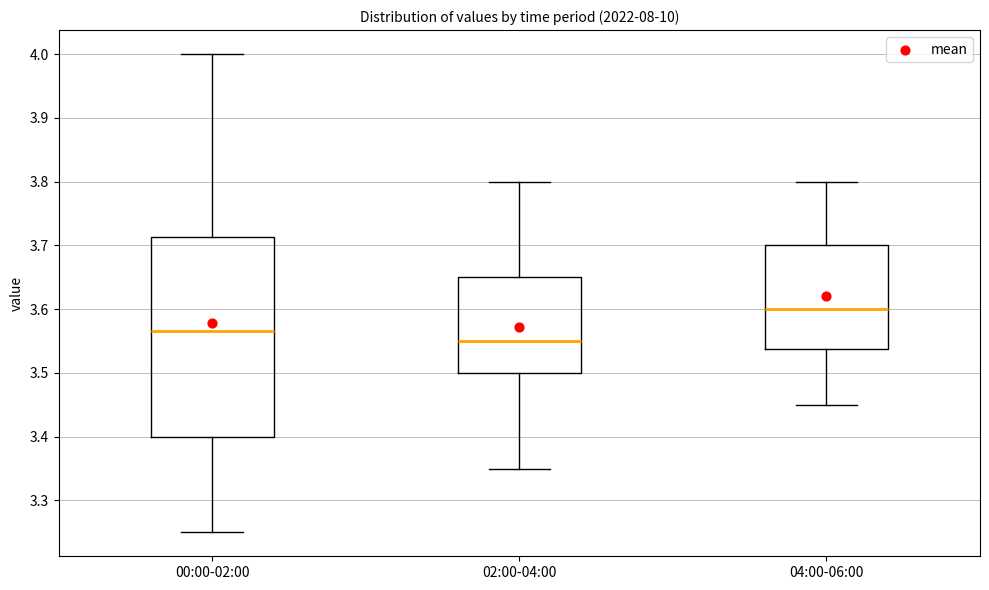

Reading left to right, transcribe this box plot: for each box, give where its median line is, the range the box spans, and where its two whiskers end, as read against the y-axis. The values are not printed on the chart, so give them approximately, as read against the axis.

00:00-02:00: median 3.57, box 3.40 to 3.71, whiskers 3.25 to 4.00
02:00-04:00: median 3.55, box 3.50 to 3.65, whiskers 3.35 to 3.80
04:00-06:00: median 3.60, box 3.54 to 3.70, whiskers 3.45 to 3.80